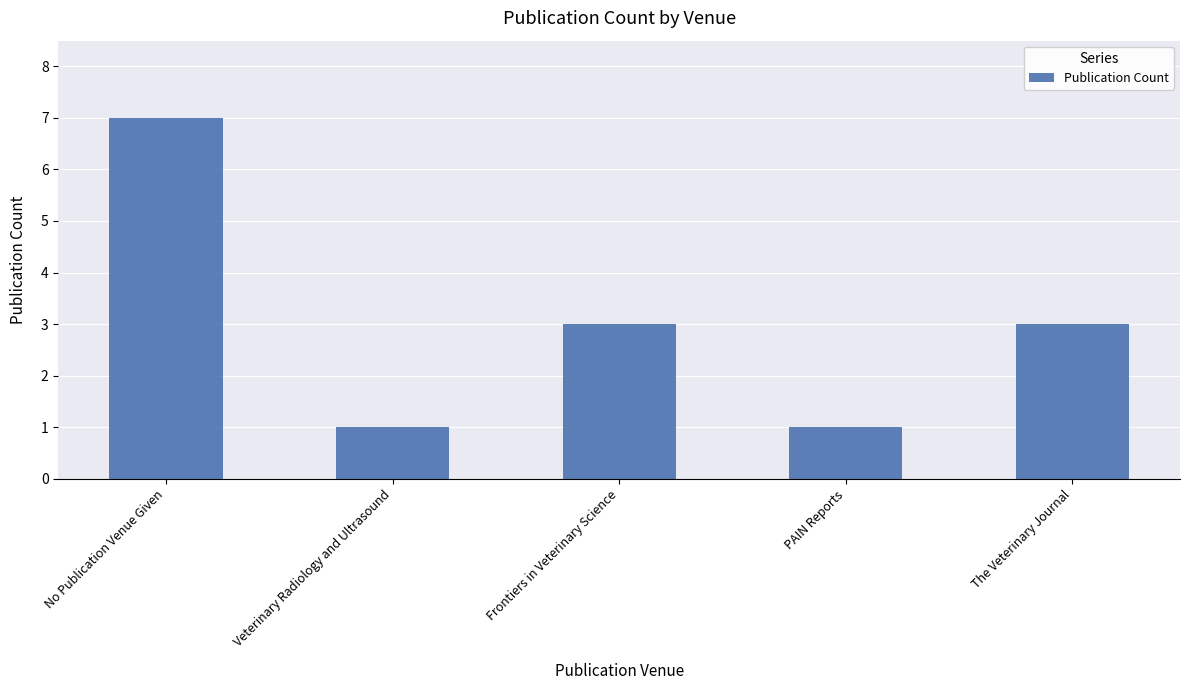

At which category does the chart reach its peak across all series?

No Publication Venue Given